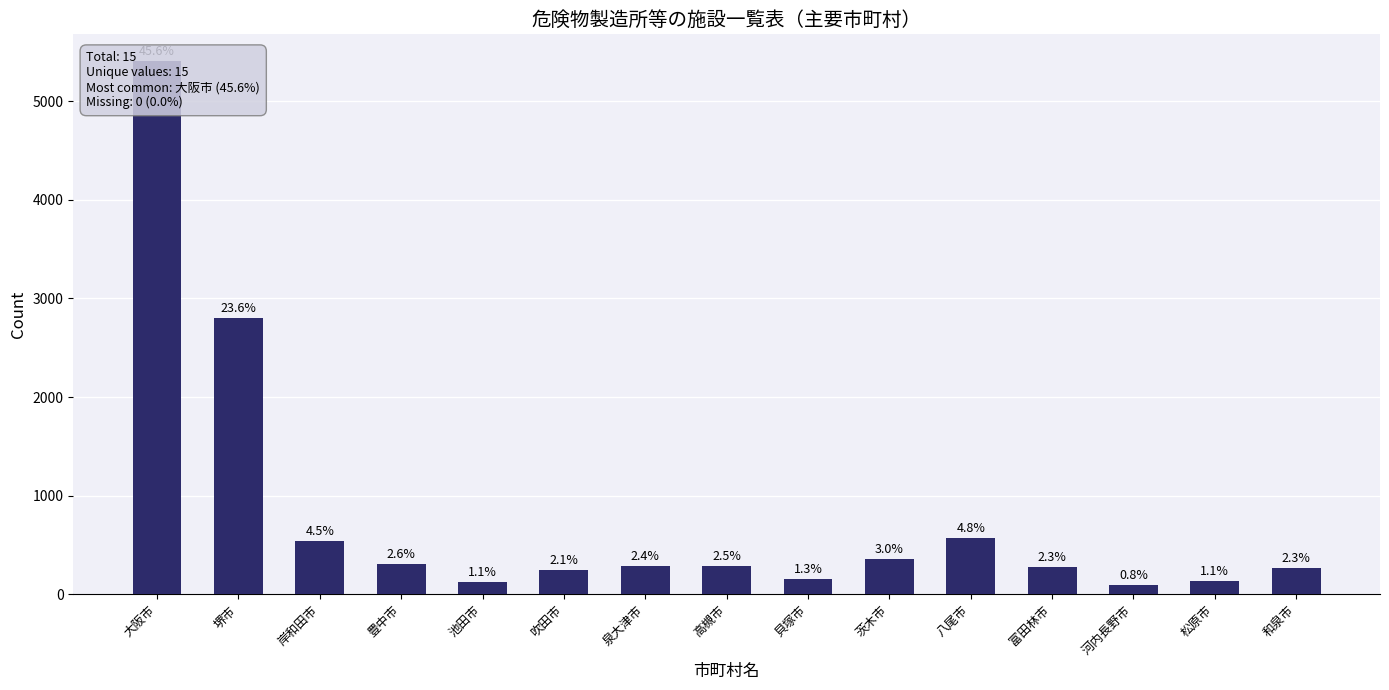

What is the greatest value displayed?

5408